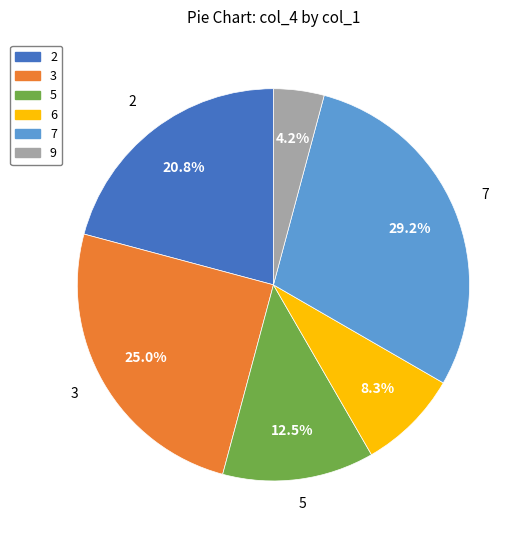

Is 7 the majority of the pie?

No